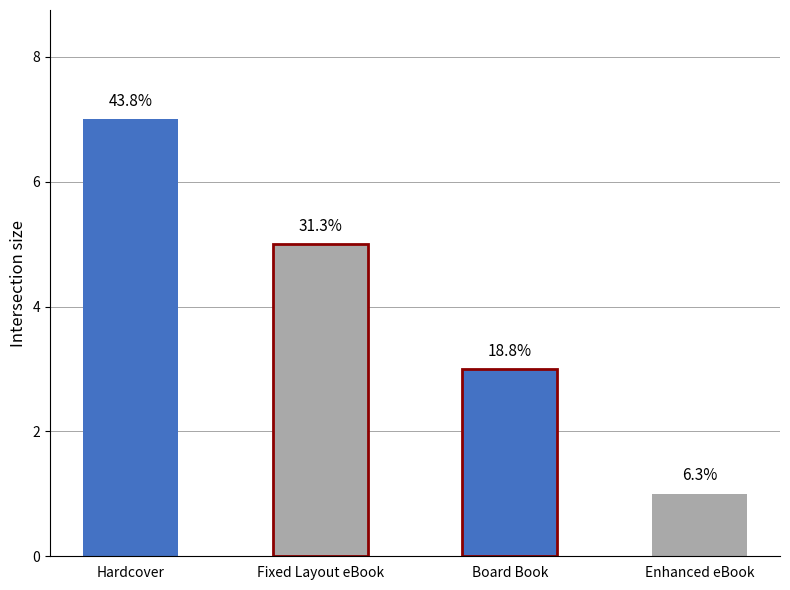

What position from the left is Fixed Layout eBook?

2